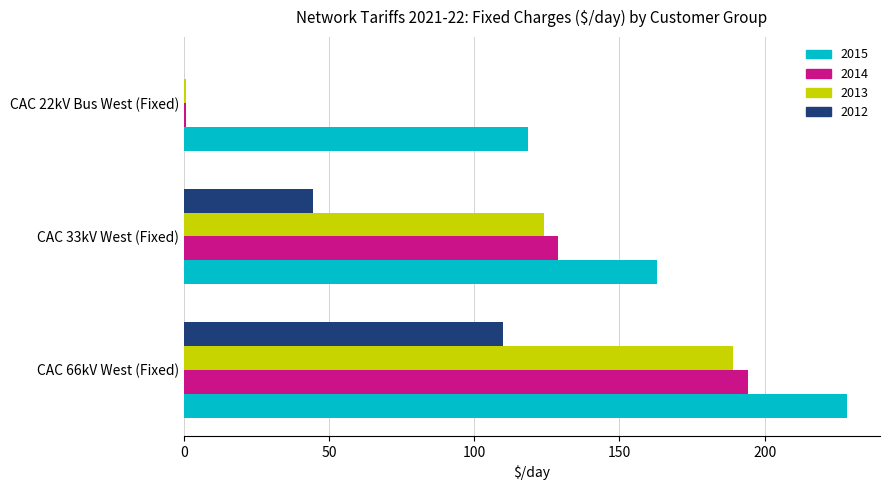

Where is 2015 nearest to the value 173?

CAC 33kV West (Fixed)